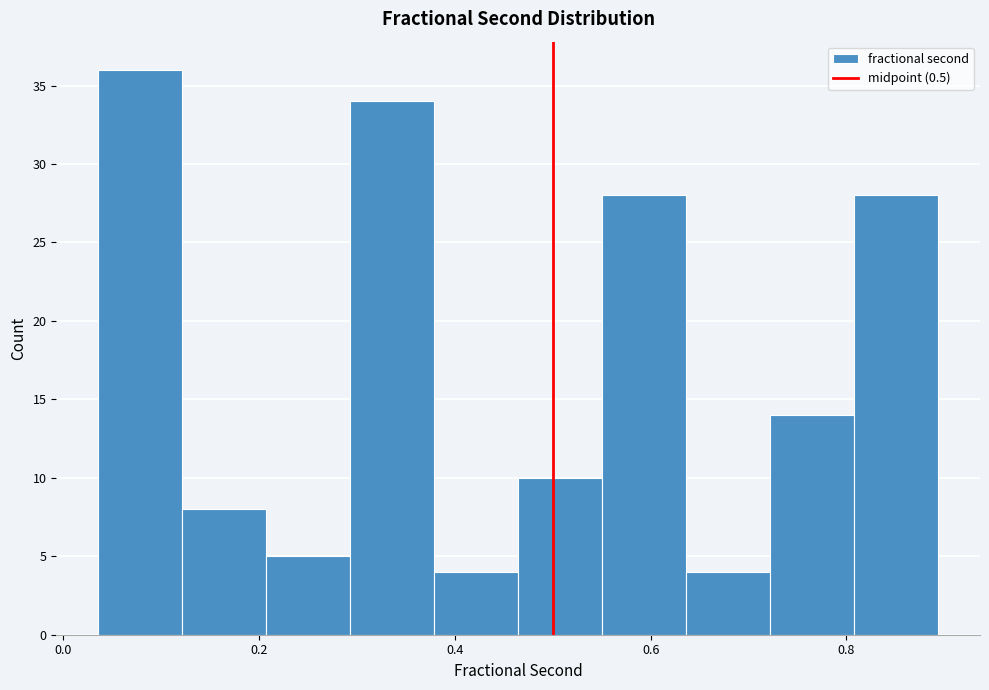

Which range on the x-axis has the tallest bar?

0.04 to 0.12